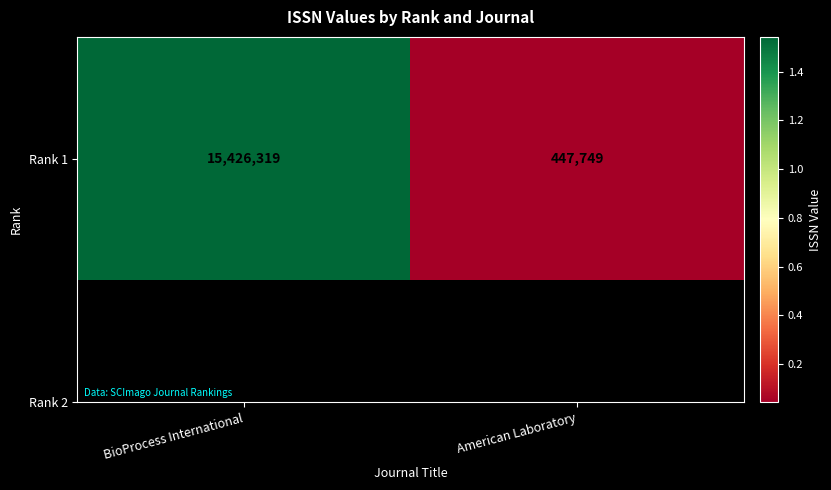

What is the minimum value shown in the chart?

447749